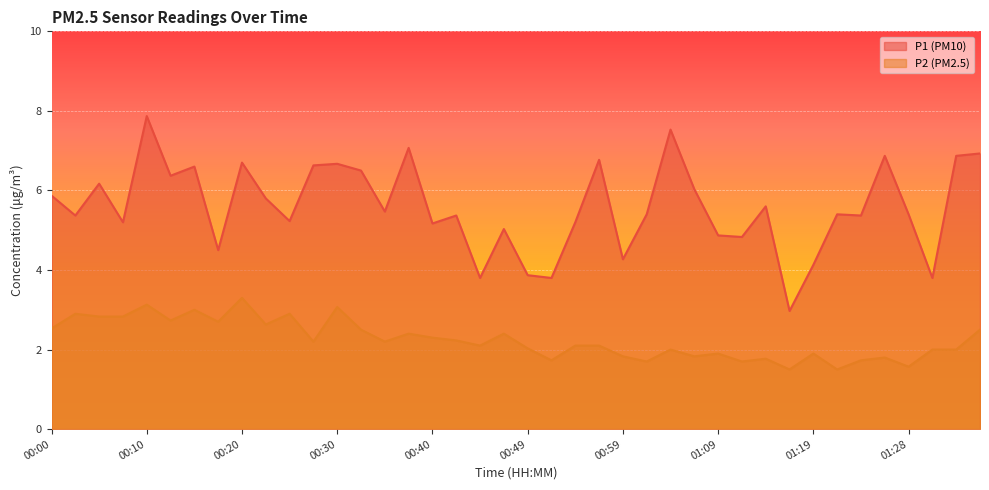

At which label does P2 first exceed 2?

00:00